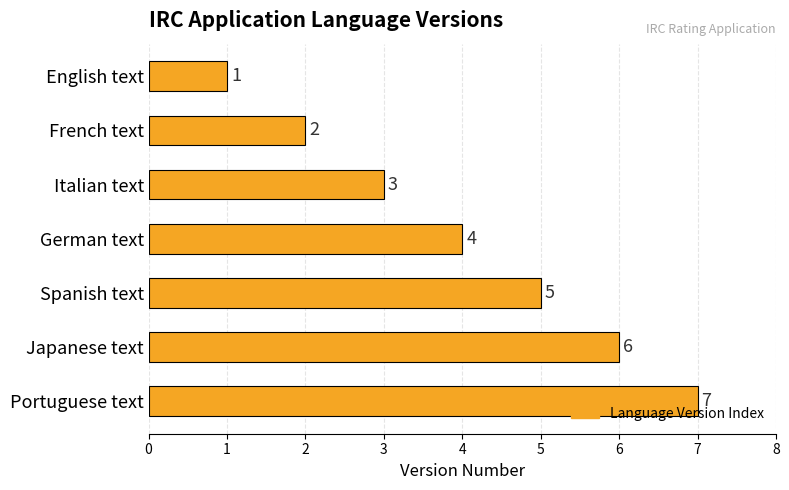

What is the ratio of the value at English text to the value at French text?

0.5